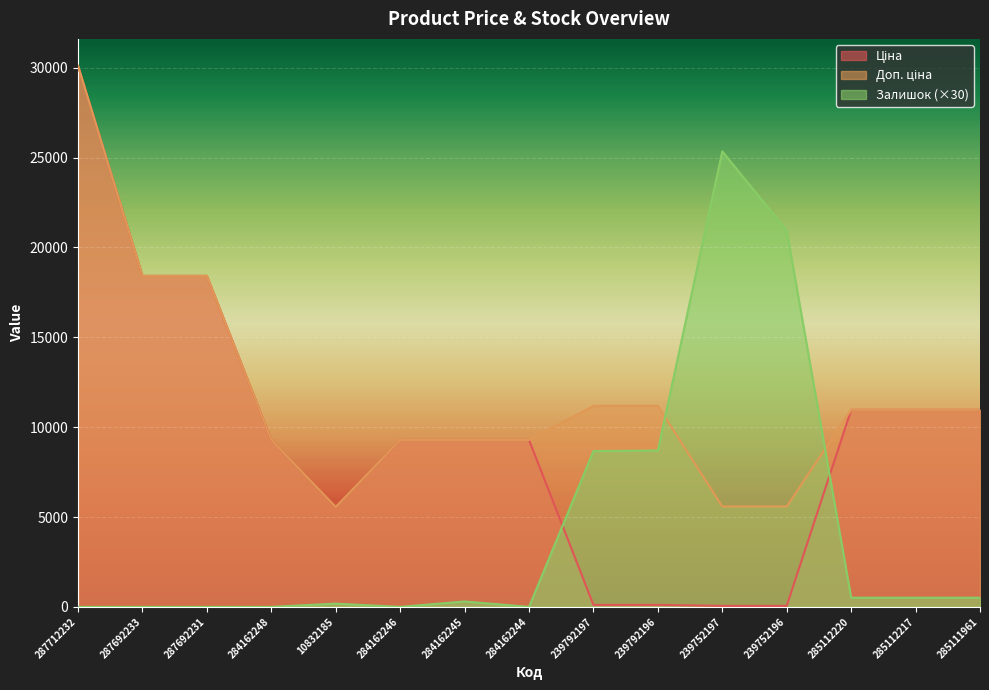

Where is the first local minimum for Доп. ціна?

10832185